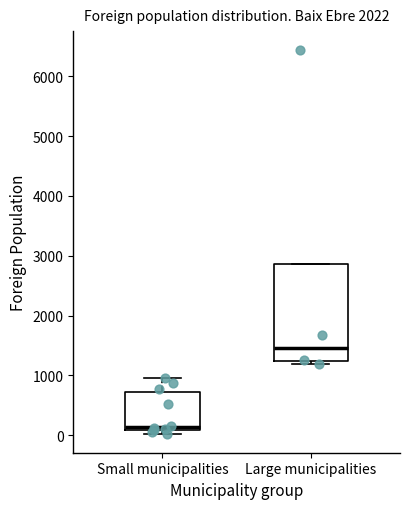

Reading left to right, read every box against the y-axis: the position of its median line, the range the box covers, and the ends of its whiskers. The values are not printed on the chart, so give them approximately, as read against the axis.

Small municipalities: median 100 (just above the box's lower edge), box 100 to 700, whiskers 0 to 900
Large municipalities: median 1500, box 1200 to 2900, whiskers 1200 (just below the box's lower edge) to 2900